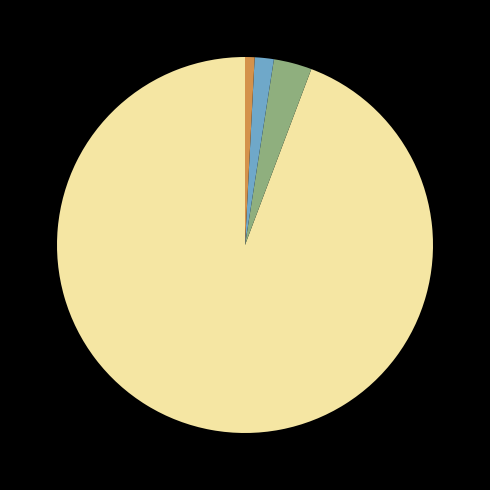

Does any single category account for the majority?

Yes